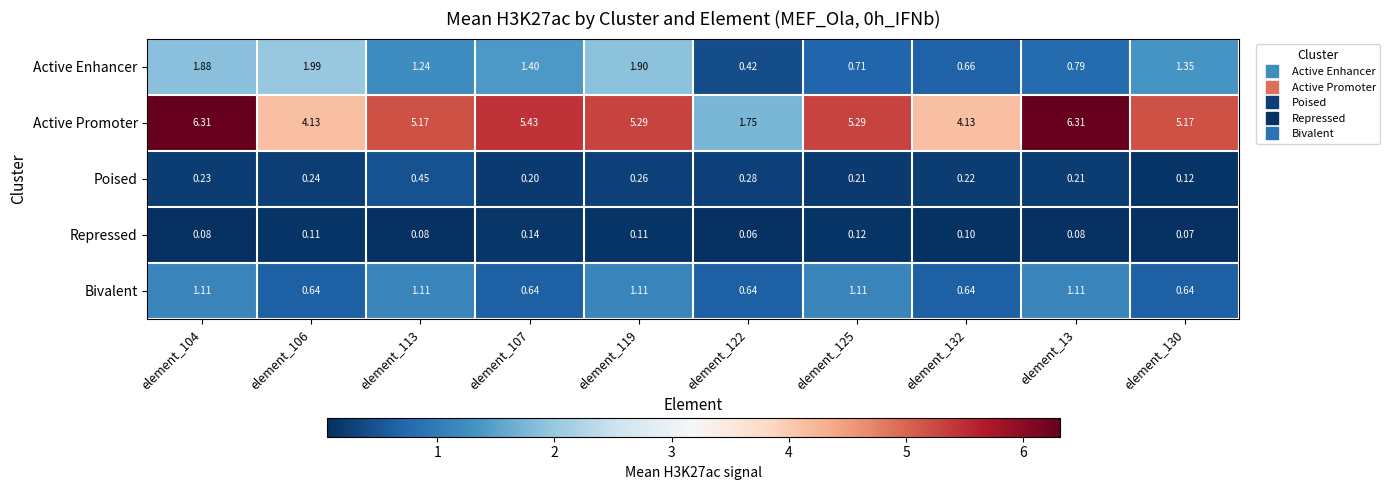

Is the value of Poised at element_132 greater than the value of Active Promoter at element_13?

No